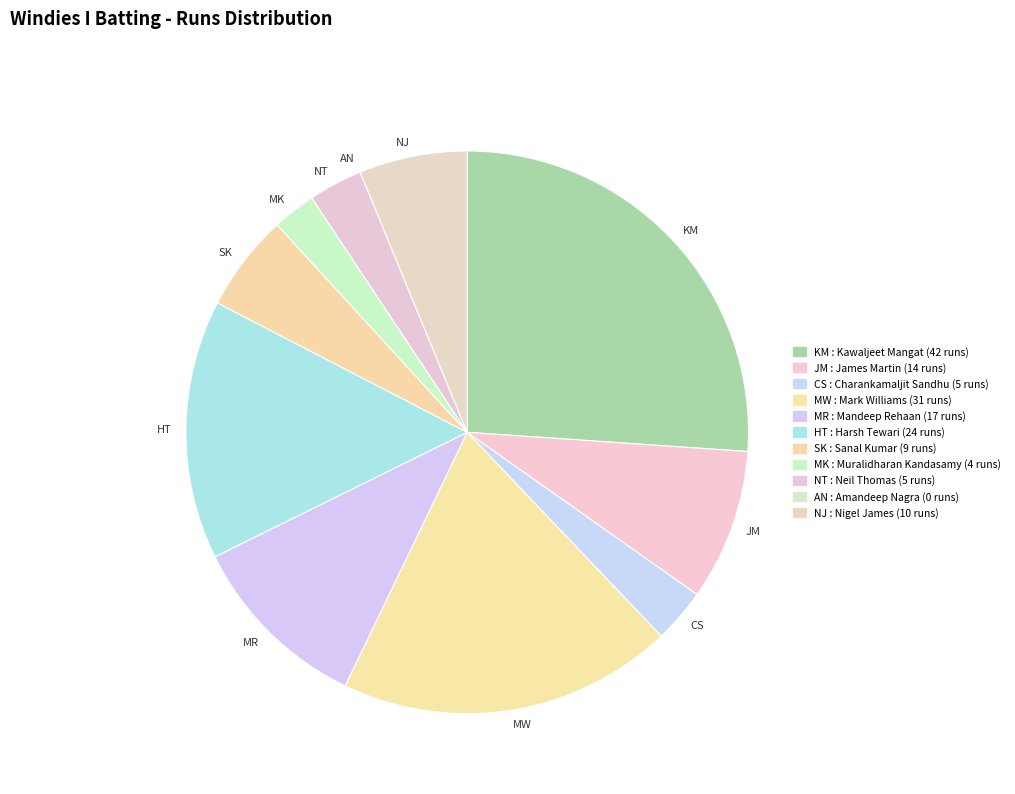

Which has a higher value, NJ or JM?

JM